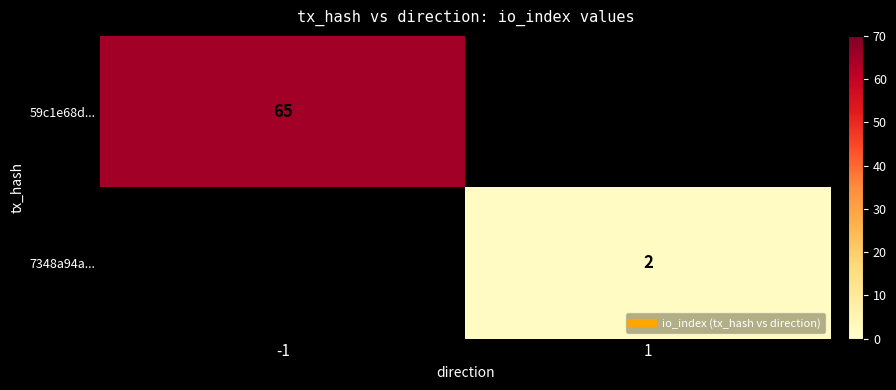

Is the value of 7348a94a... at 1 greater than the value of 59c1e68d... at -1?

No